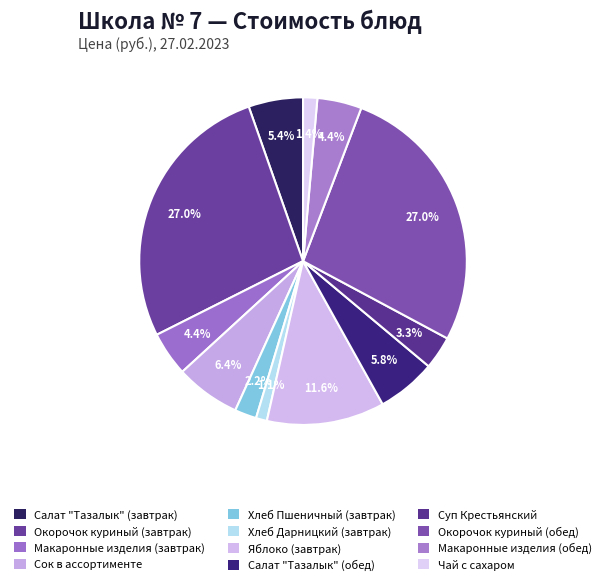

How many segments does this pie chart have?

12